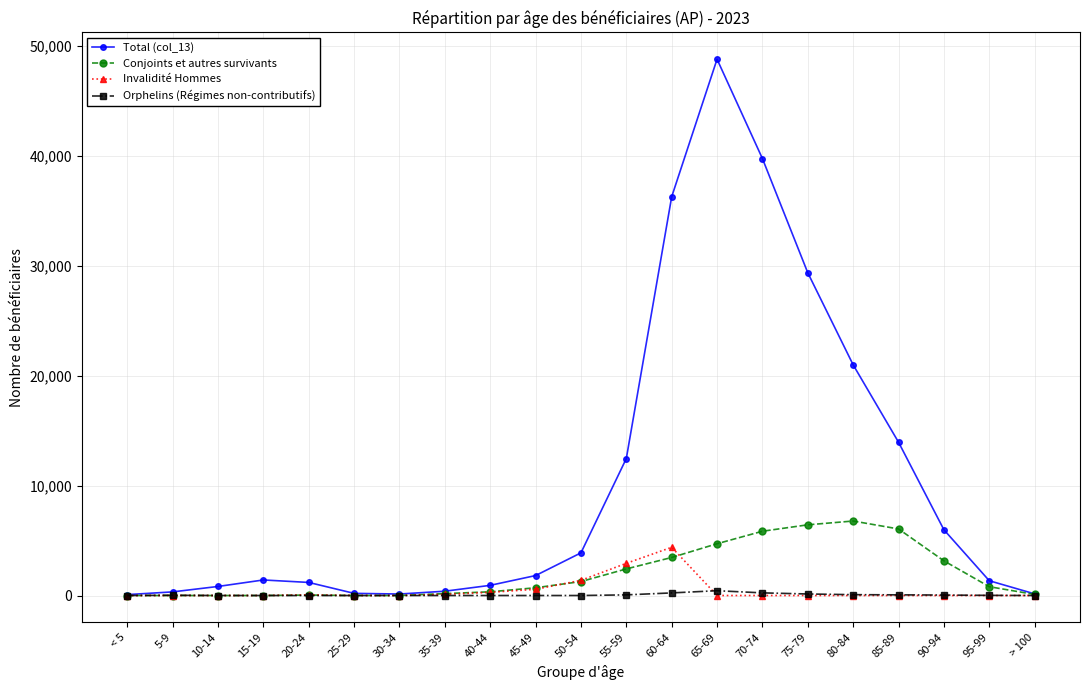

True or false: Conjoints et autres survivants has a value of 6053 at 85-89.

True